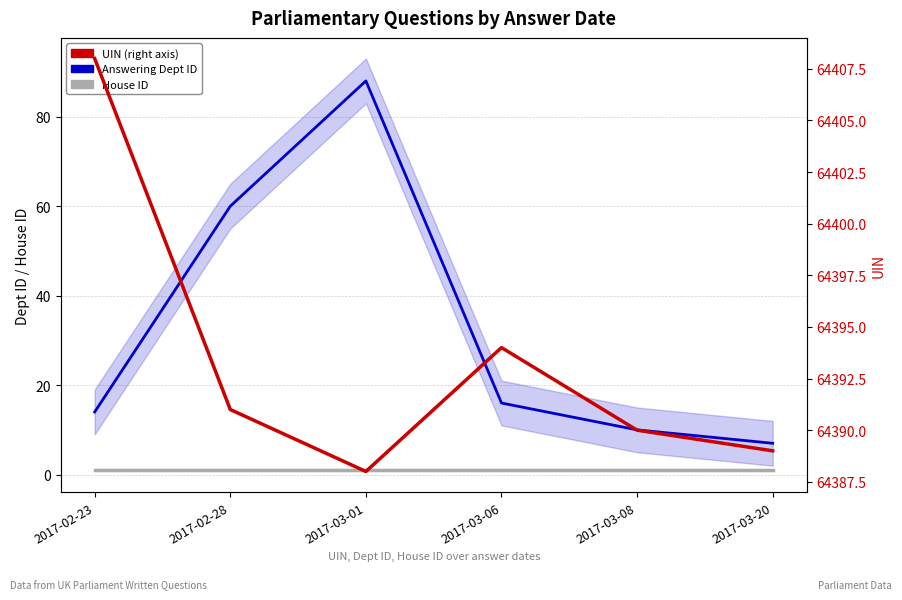

What is the sum of the UIN values at 2017-03-01 and 2017-02-28?

128779